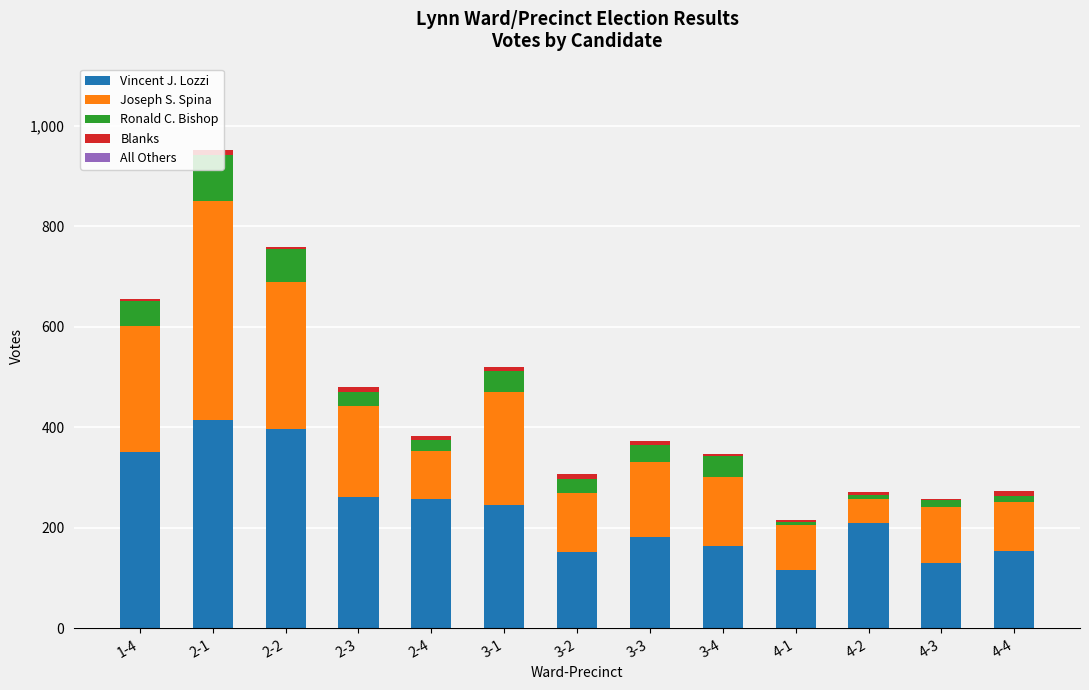

At which category is the sum across all series the highest?

2-1